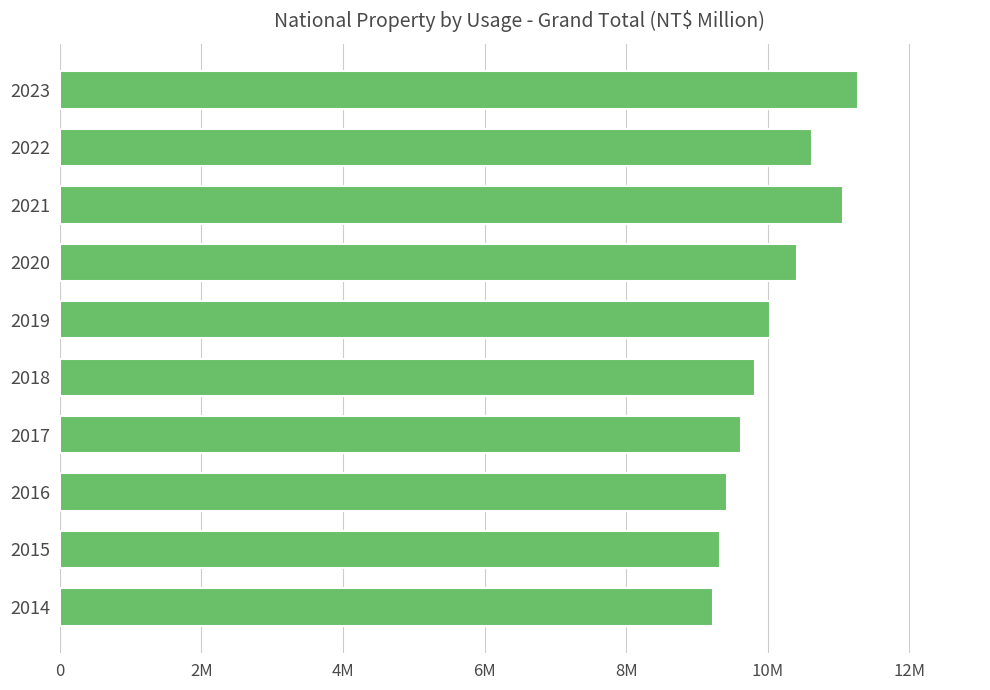

Are the bars horizontal?

Yes